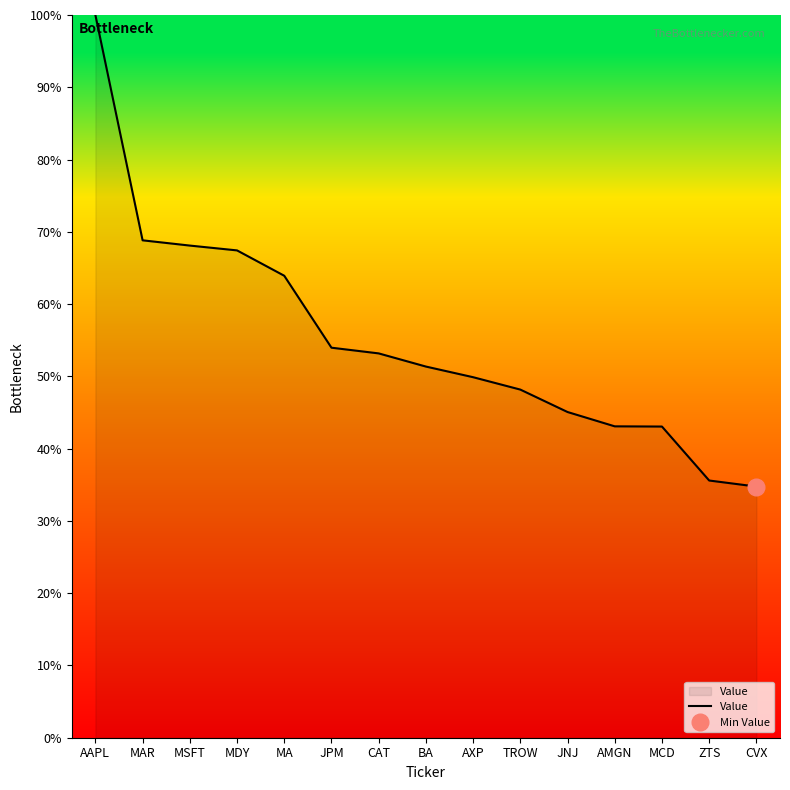

Reading left to right, what are all the values shown in this chart?

100.0	68.8	68.1	67.4	63.9	54.0	53.2	51.4	49.9	48.2	45.1	43.1	43.1	35.6	34.8